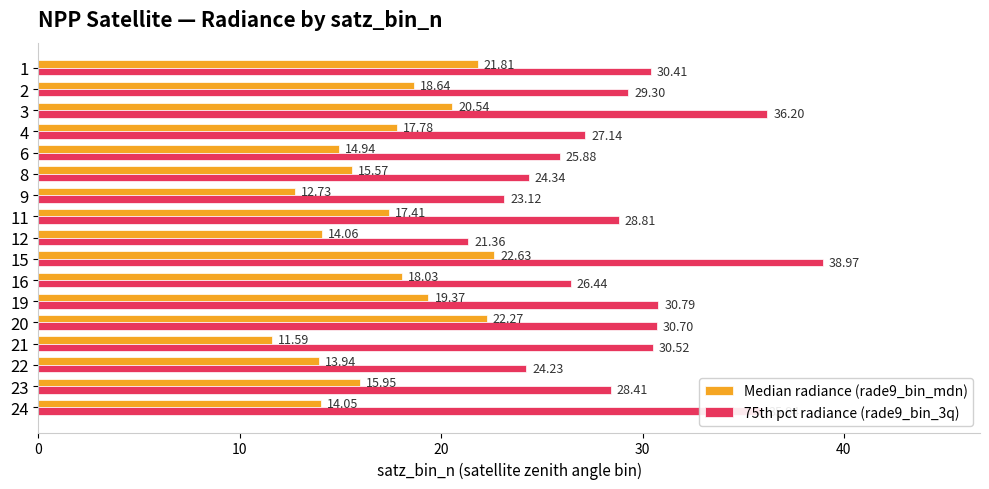

What are all the series names shown in the legend?

Median radiance (rade9_bin_mdn), 75th pct radiance (rade9_bin_3q)